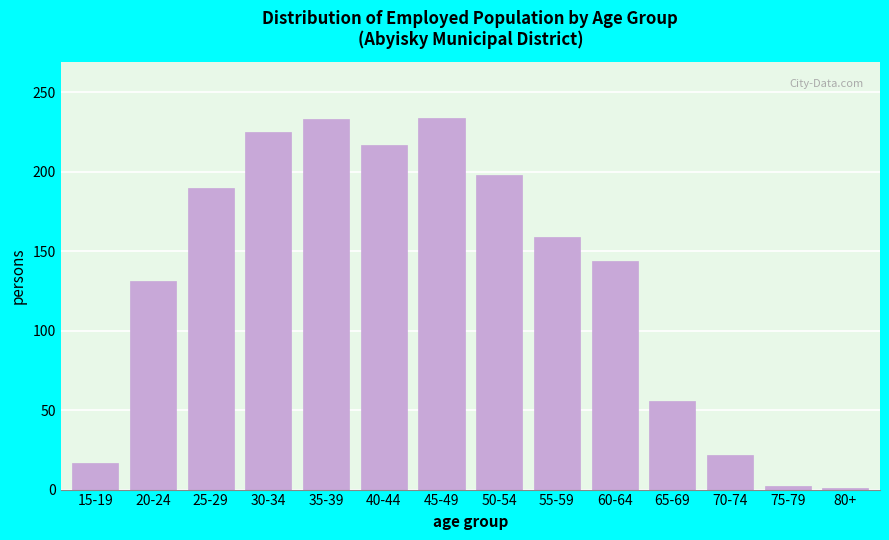

What is the maximum value shown in the chart?

234